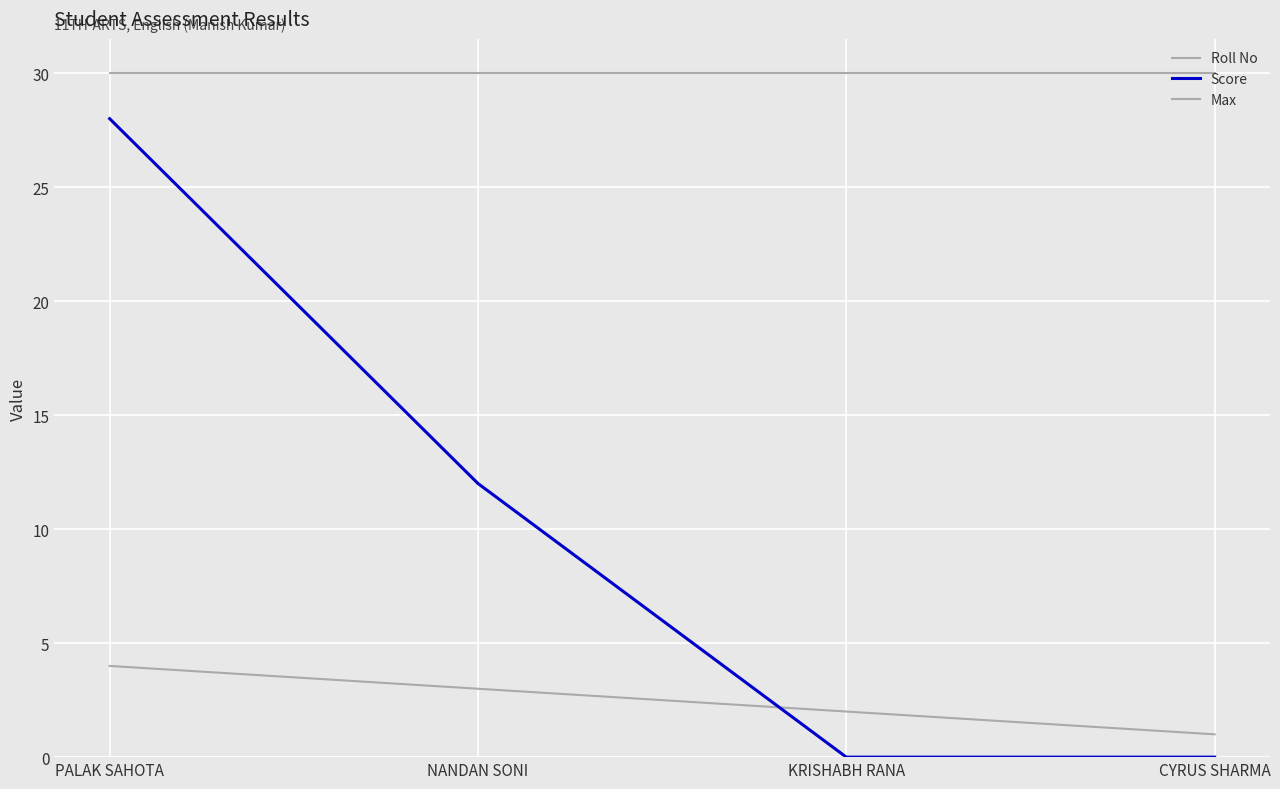

What is the label of the 3rd point from the right?

NANDAN SONI